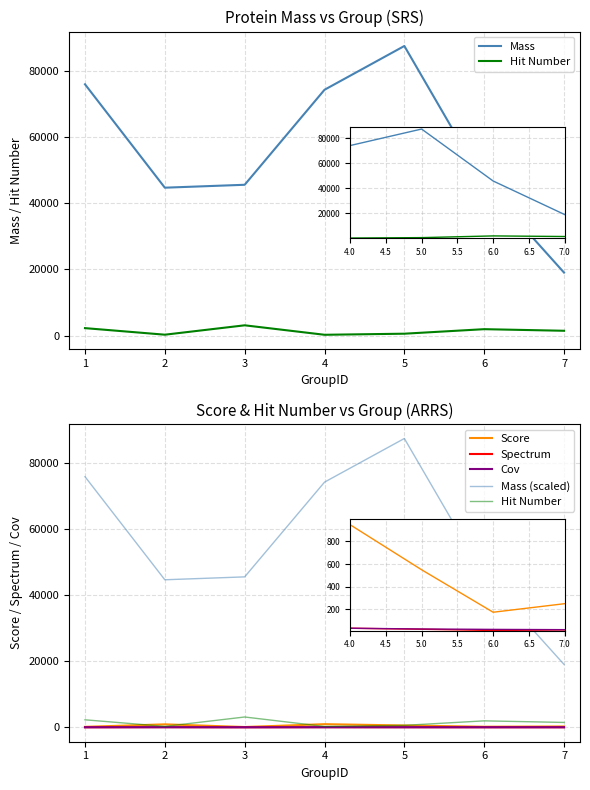

At which label does Spectrum reach its minimum?

2